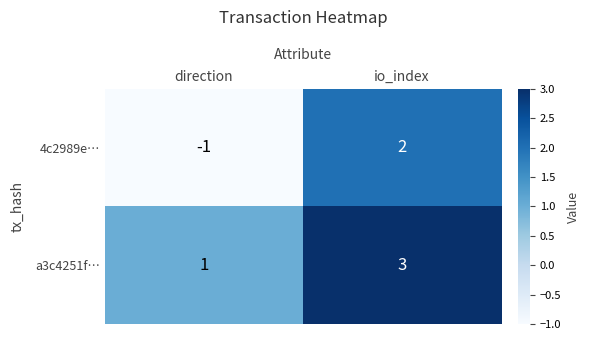

At which category is the sum across all series the highest?

io_index